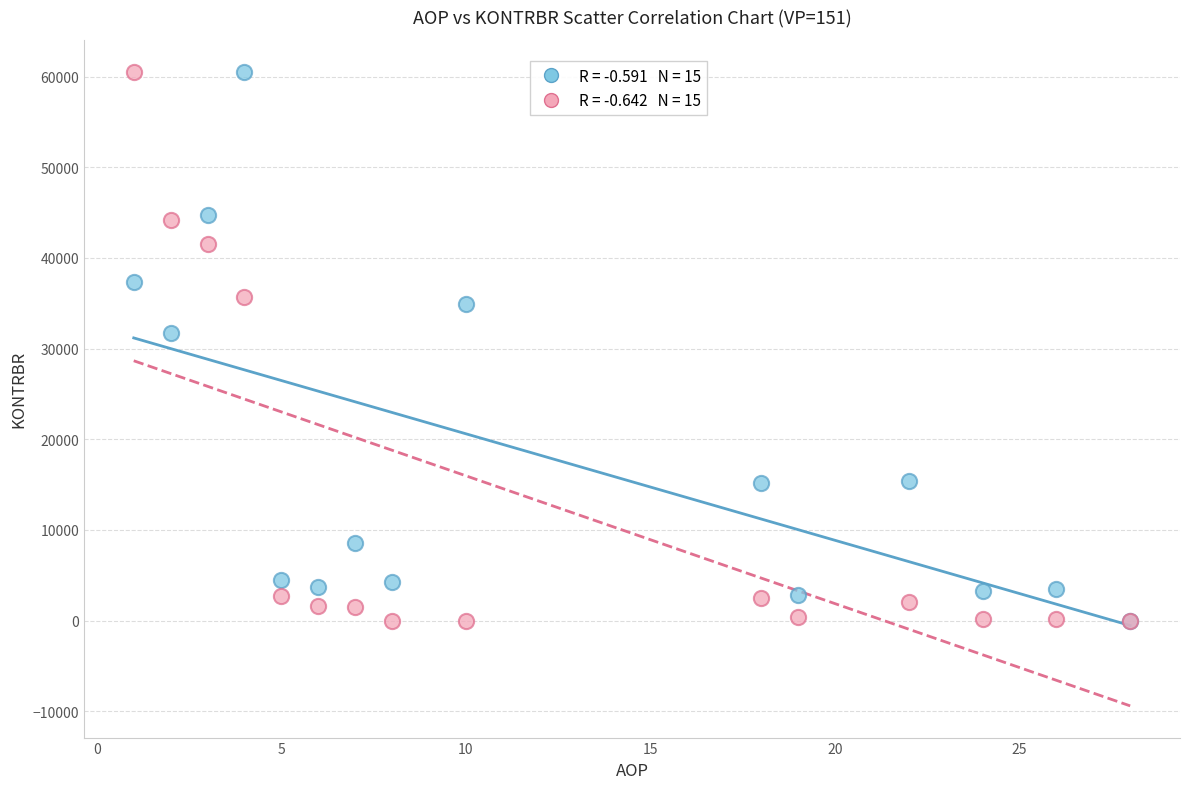

Across all series, what Y value is closest to 30272?

31746.2